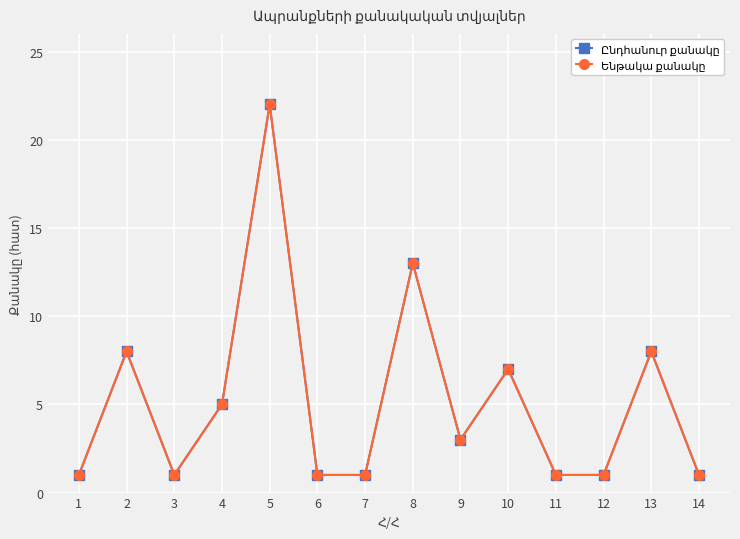

The Ընդհանուր քանակը series shows 2 at 12. True or false?

False